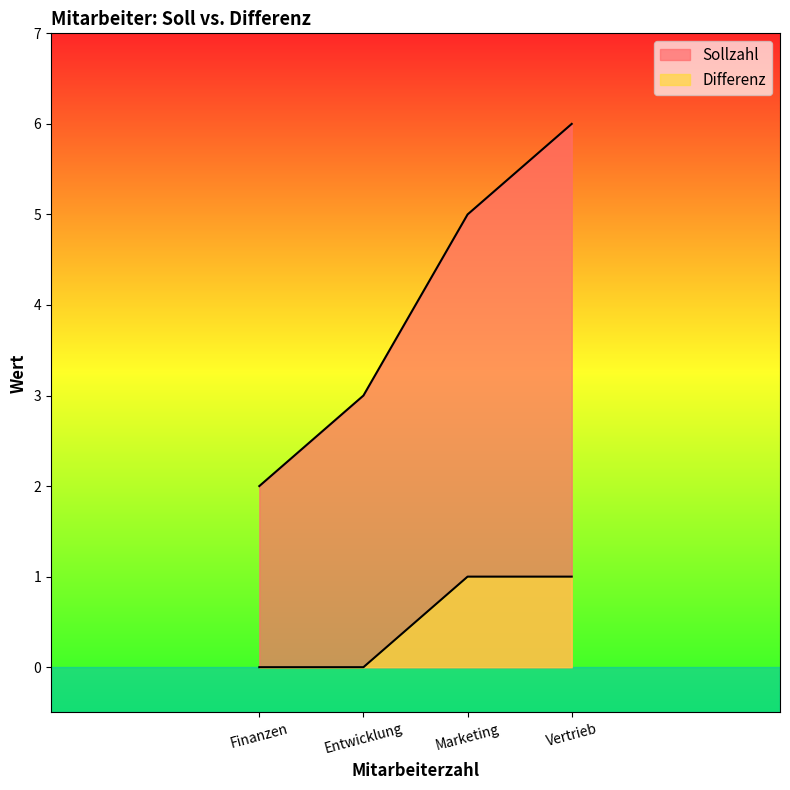

Which category has the highest value in the Sollzahl series?

Vertrieb